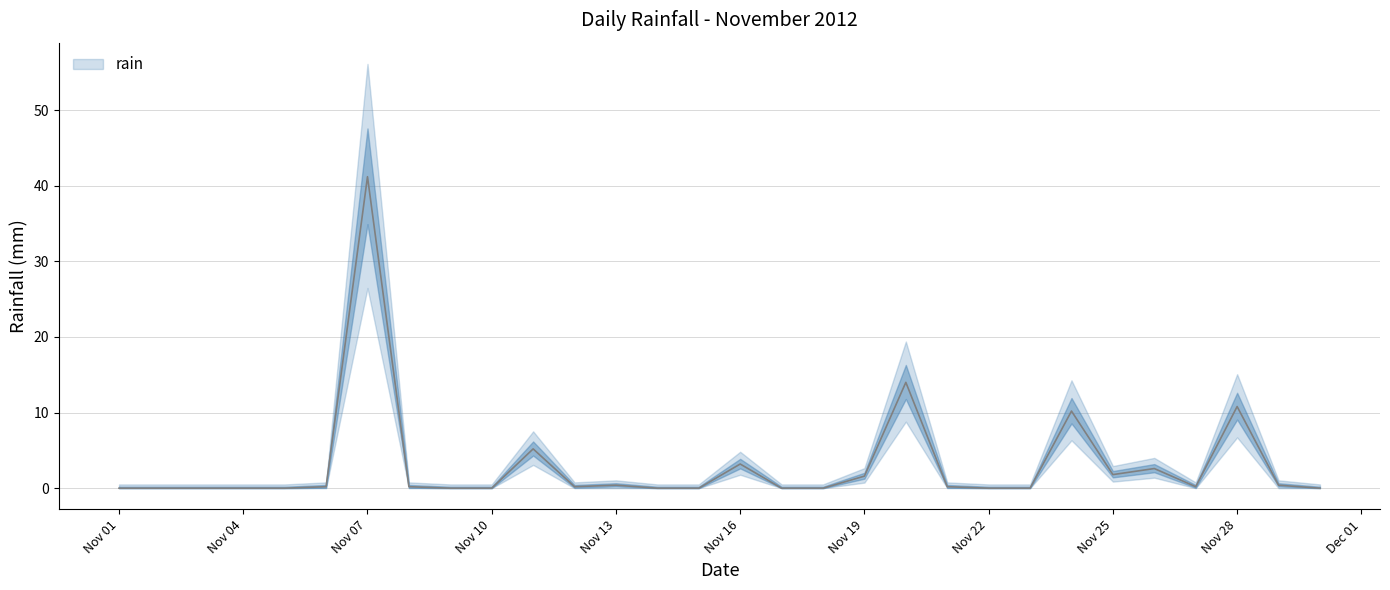

The value at Nov 04 is 0.0. True or false?

True